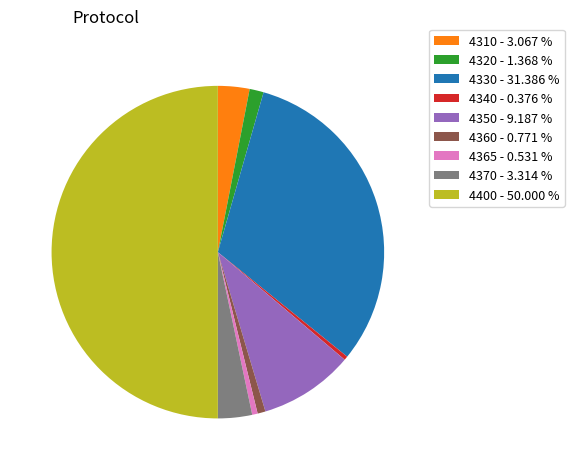

Does 4310 - 3.067 % represent more than half of the total?

No